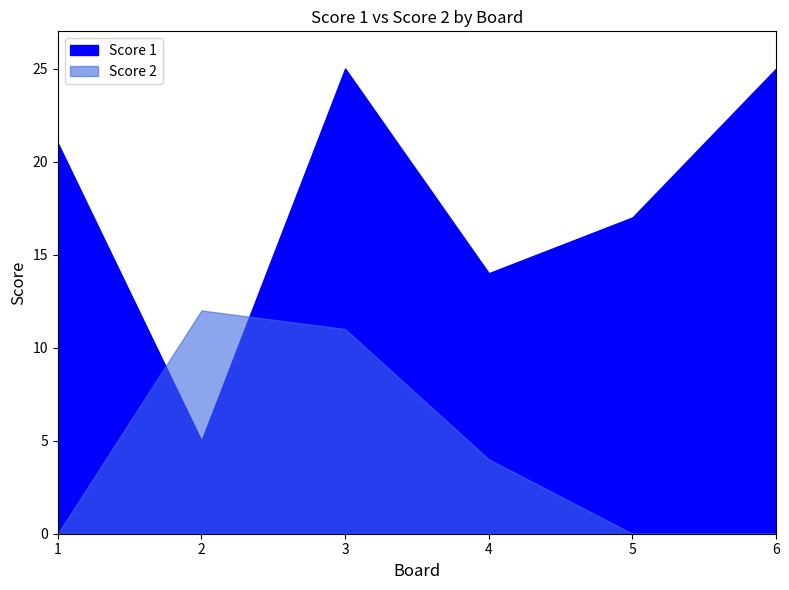

Reading right to left, what are all the values shown in this chart?

Score 1: 6=25	5=17	4=14	3=25	2=5	1=21
Score 2: 6=0	5=0	4=4	3=11	2=12	1=0